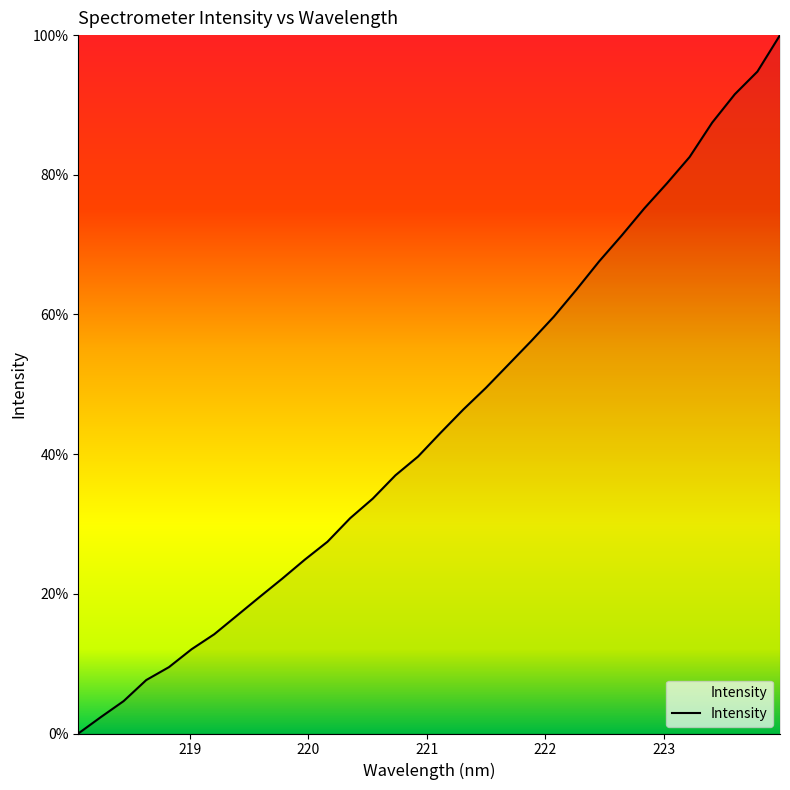

What is the maximum value shown in the chart?

100.0